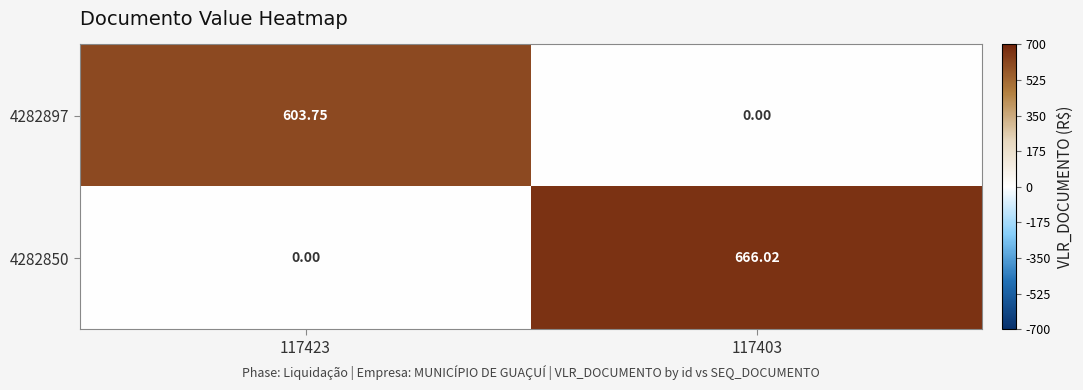

Is the value of 4282897 at 117423 greater than the value of 4282850 at 117423?

Yes